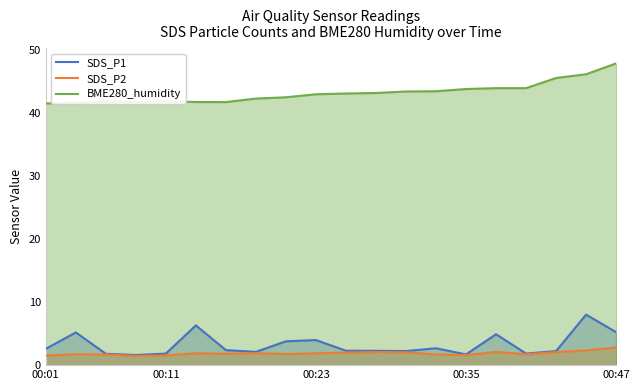

What is the total value across all series at 13?

47.8